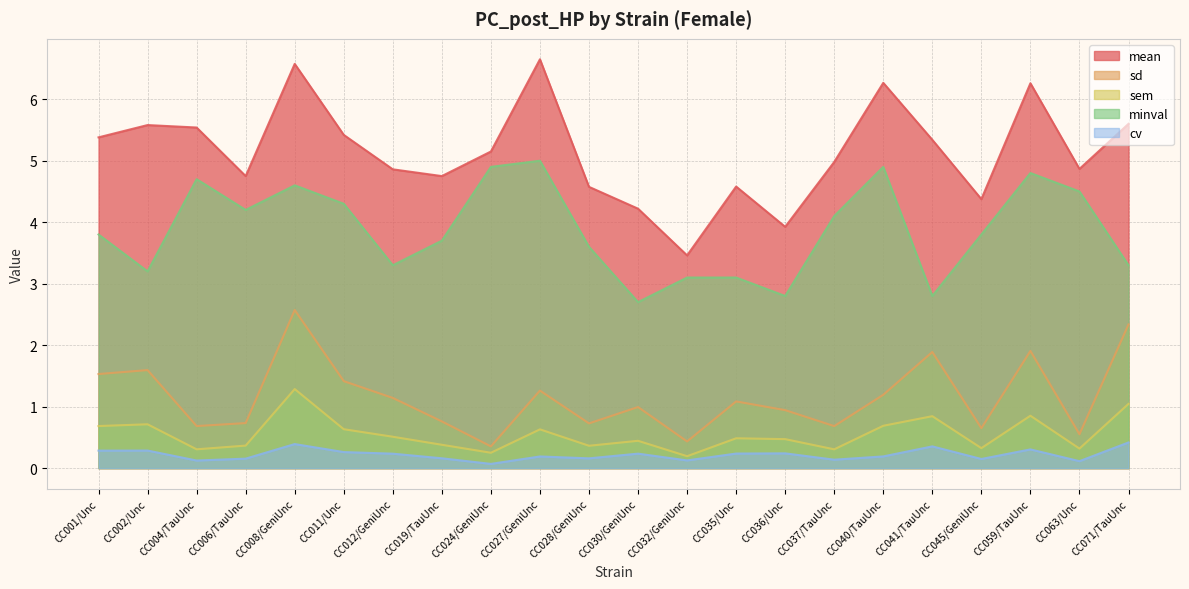

True or false: mean has a value of 2.3 at CC059/TauUnc.

False